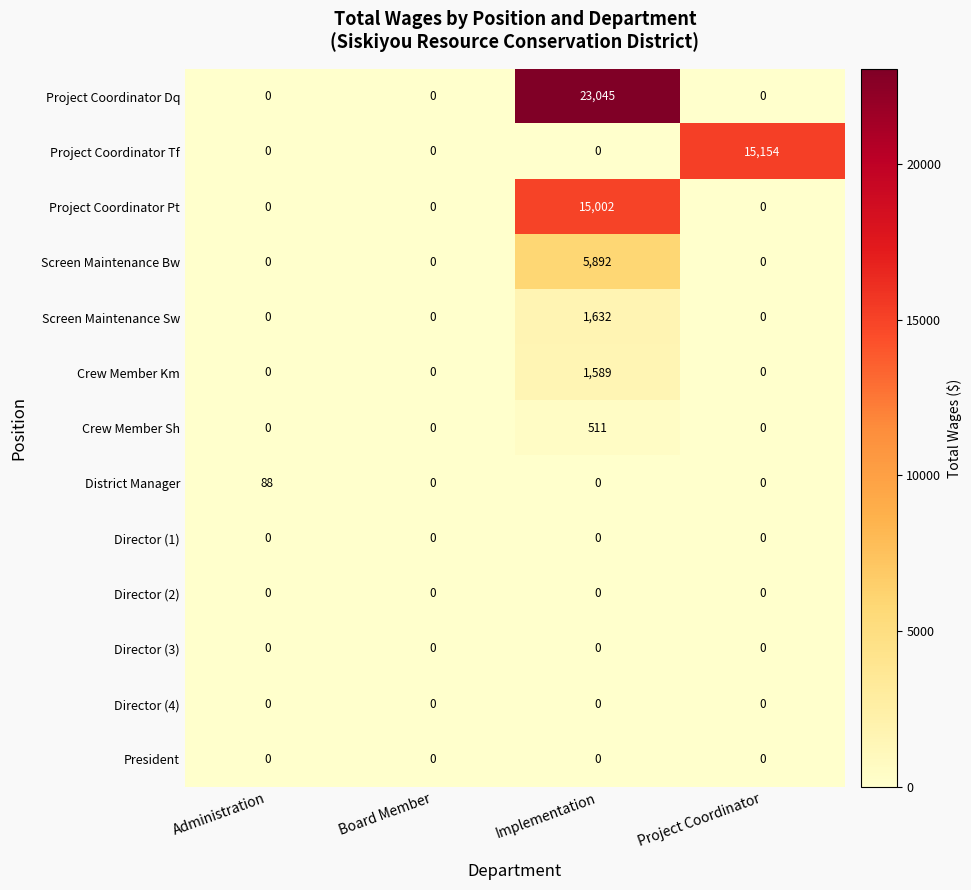

The value of Director (2) at Administration is 0. True or false?

True